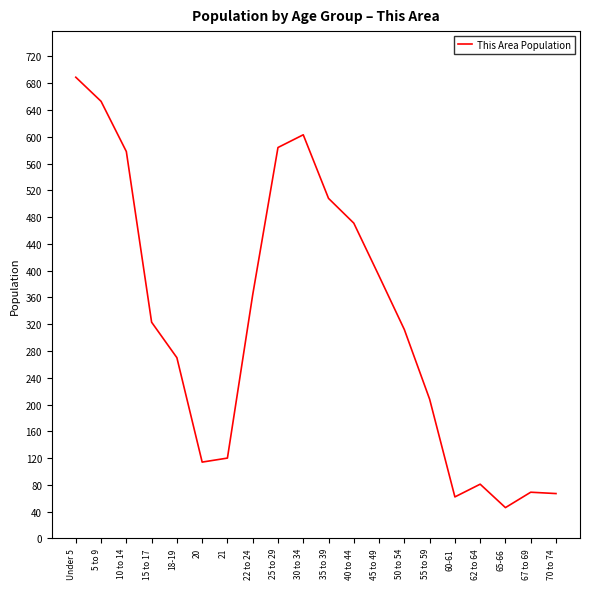

What is the change in value from 15 to 17 to 70 to 74?

-256